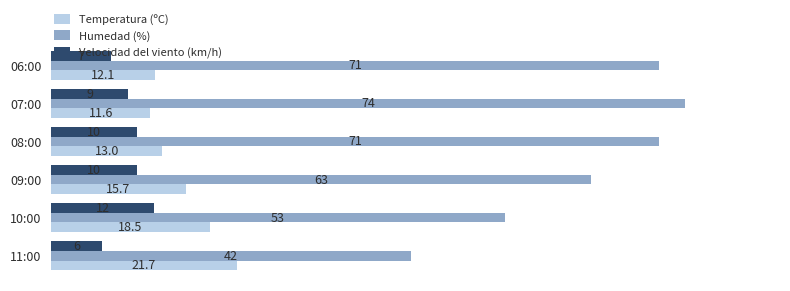

Which label corresponds to the largest value in the chart?

07:00